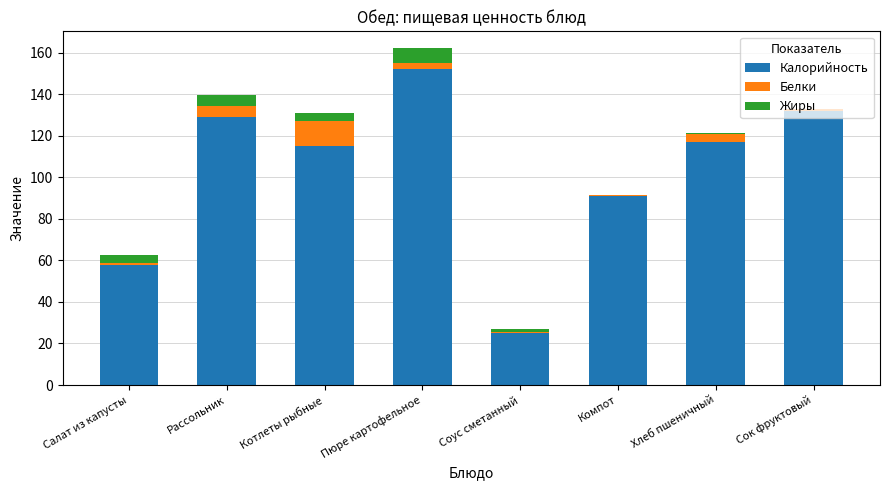

The value of Калорийность at Хлеб пшеничный is 117.0. True or false?

True